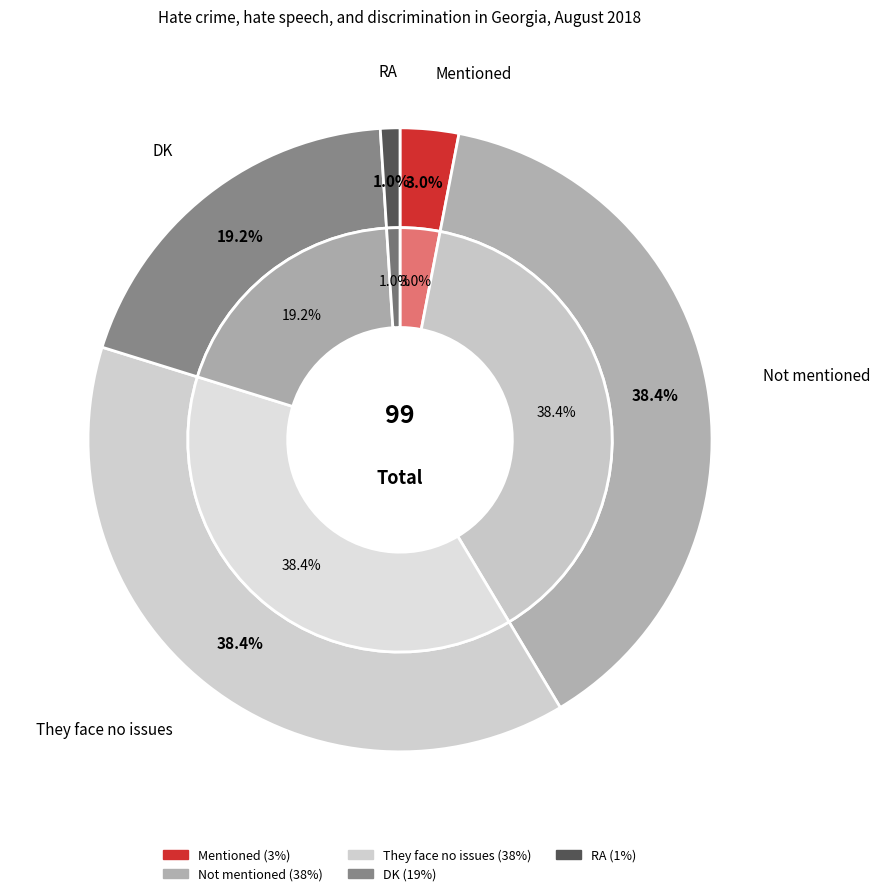

The They face no issues slice represents 27% of the pie. True or false?

False